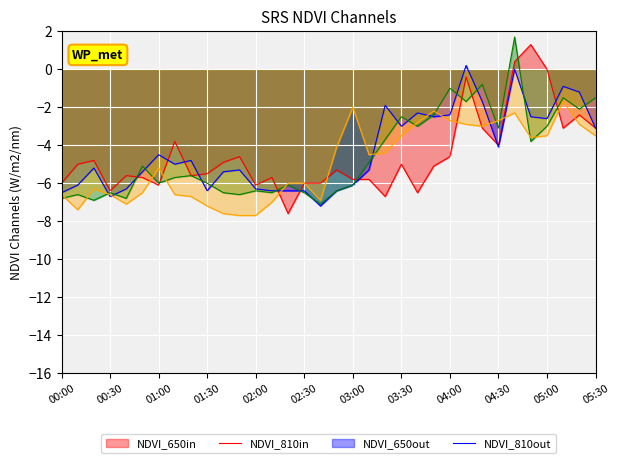

What is the maximum value shown in the chart?

1.7